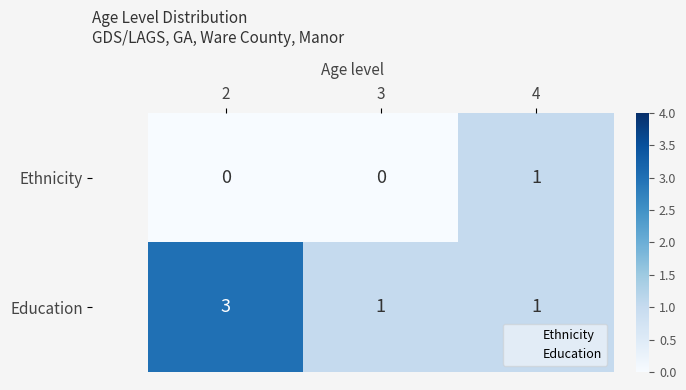

Which series changed the most between 2 and 3?

Education